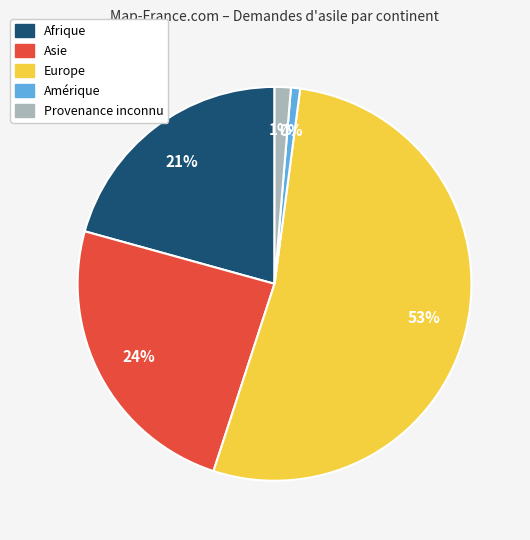

How much of the chart is everything except Asie?

75.7%